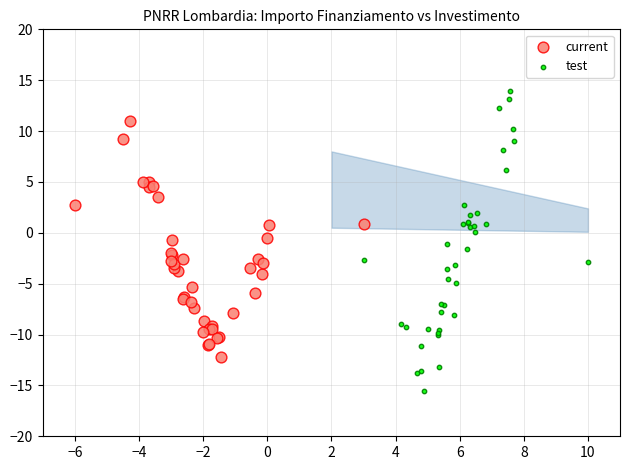

Which series has the largest Y range (max minus min)?

test